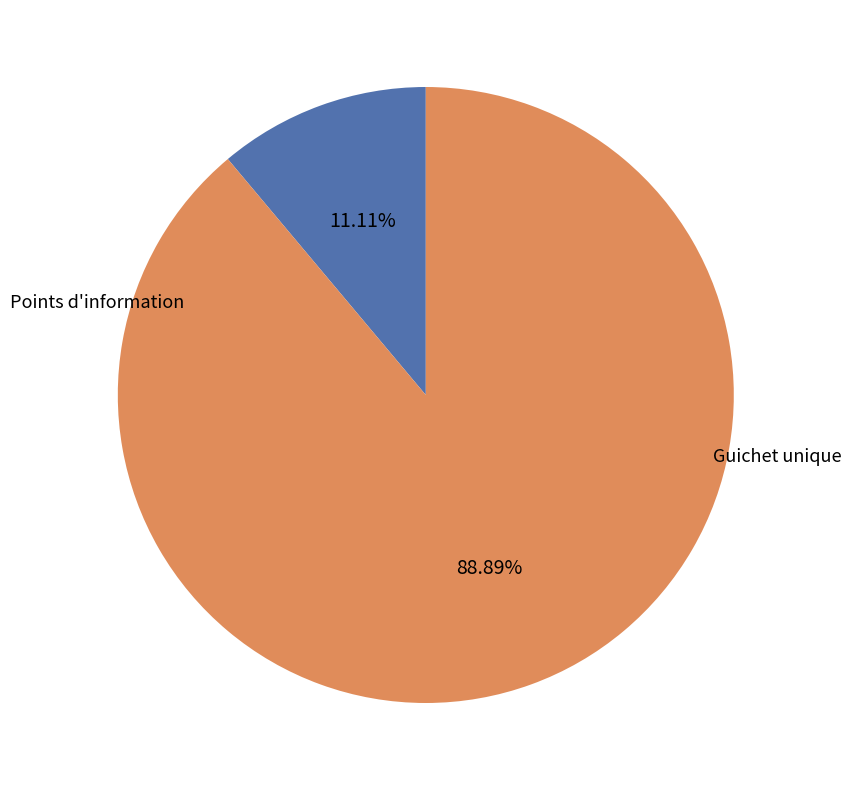

To the nearest percent, what is the average slice percentage?

50%